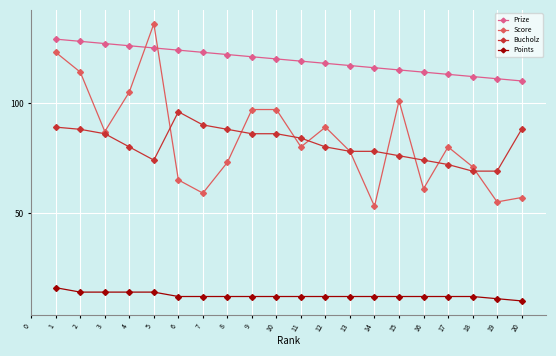

Which category has the highest value across all series?

5